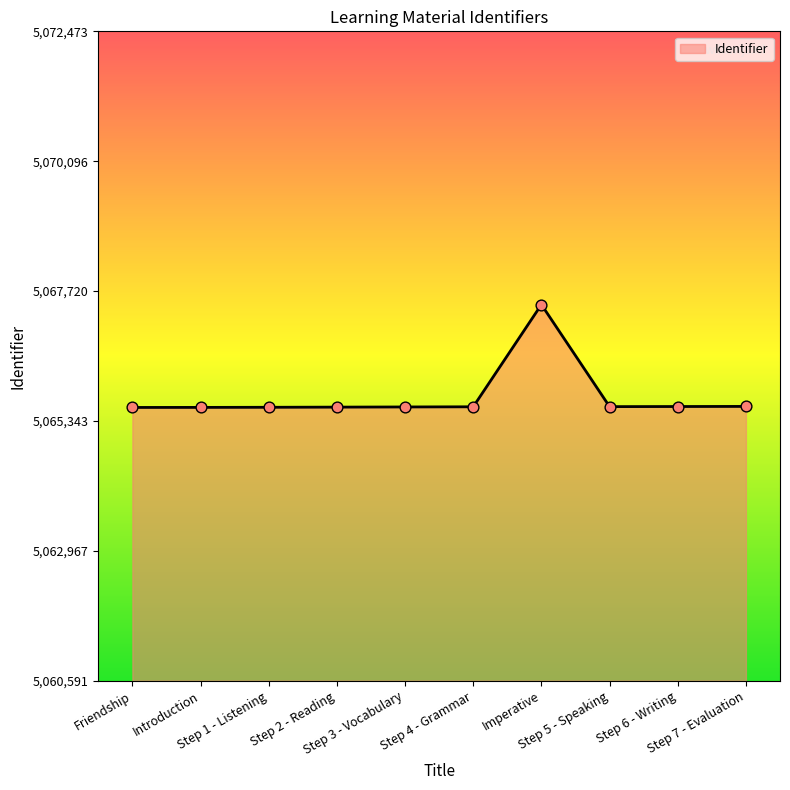

What is the change in value from Imperative to Step 5 - Speaking?

-1867